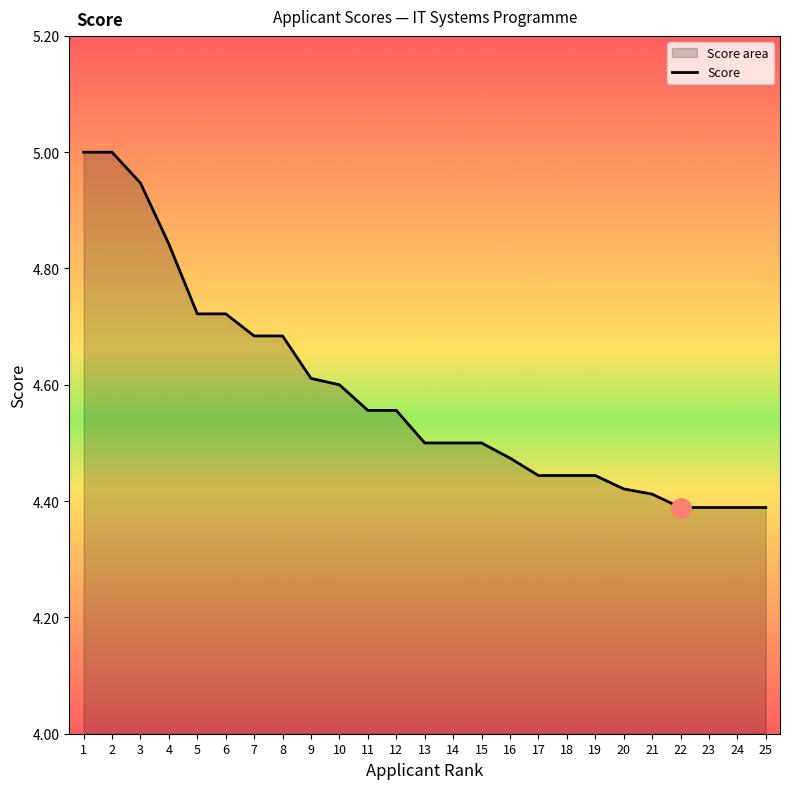

List the labels in order of value, smallest first.

22, 23, 24, 25, 21, 20, 17, 18, 19, 16, 13, 14, 15, 11, 12, 10, 9, 7, 8, 5, 6, 4, 3, 1, 2